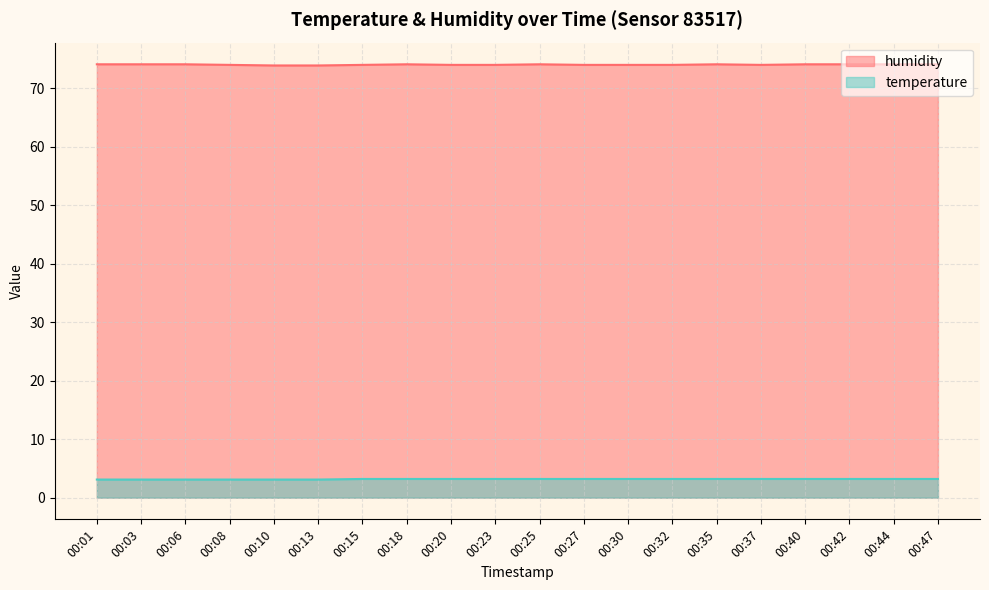

What is the average value of the humidity series?

74.0